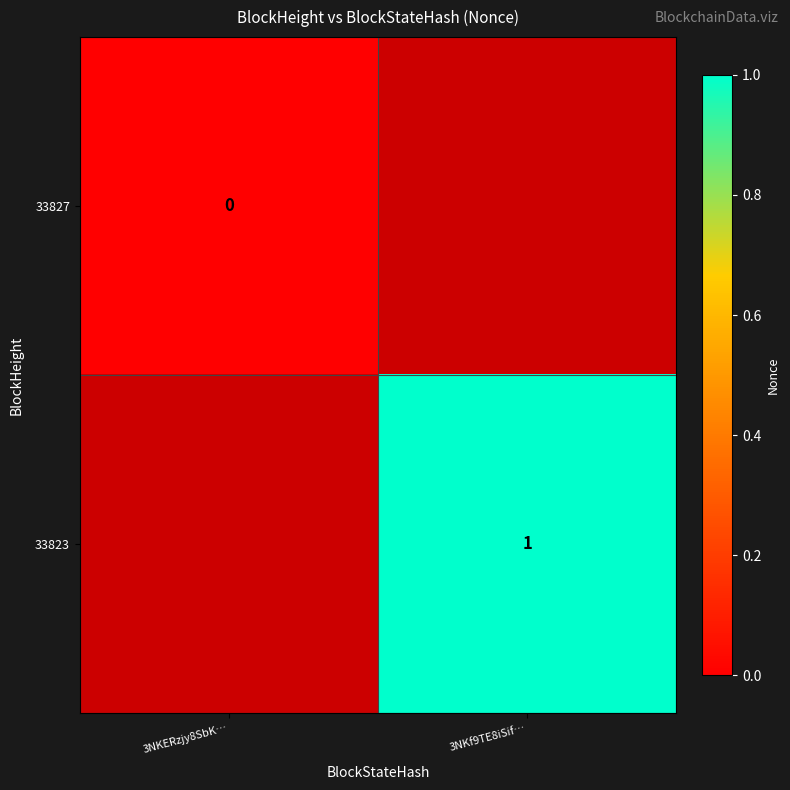

The value of 33823 at 3NKf9TE8iSif… is 1. True or false?

True